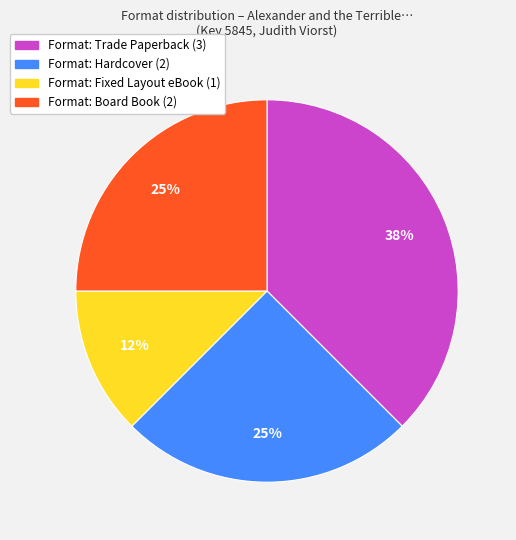

Is there any slice that represents more than half of the pie?

No